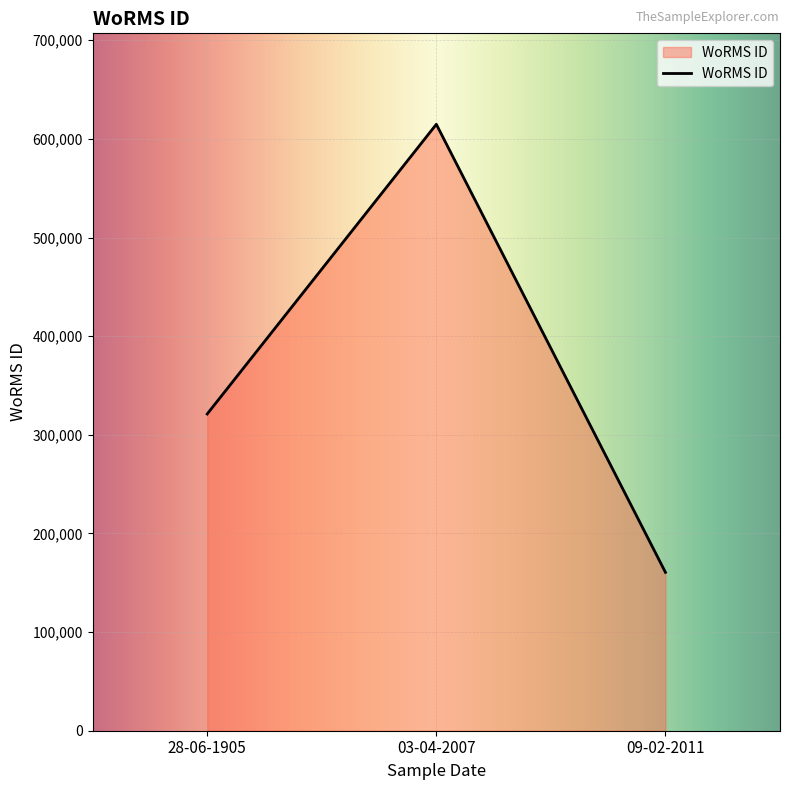

At which category does the chart reach its peak across all series?

03-04-2007